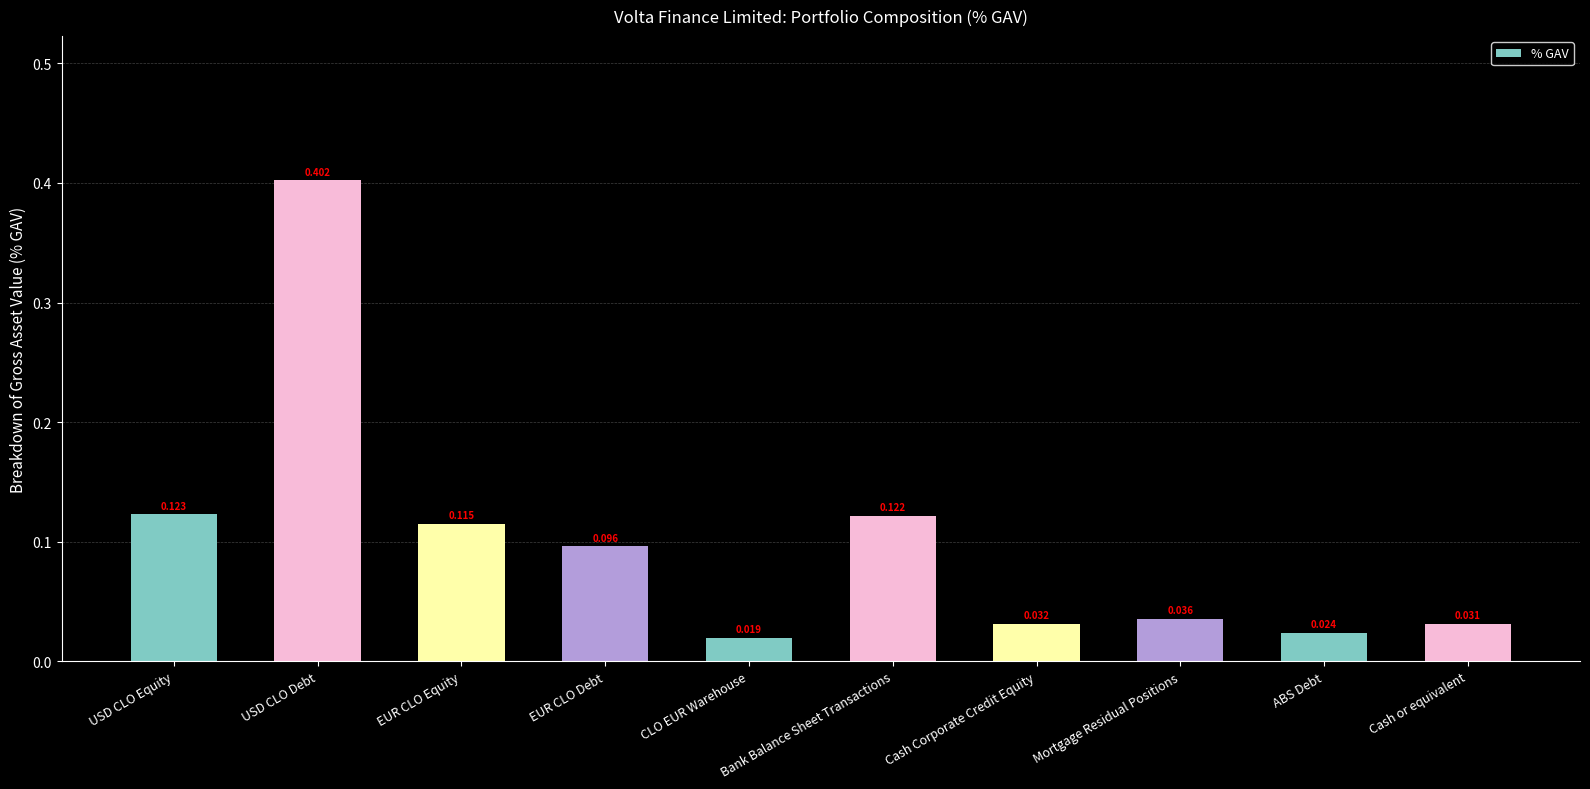

Which category has the highest value across all series?

USD CLO Debt